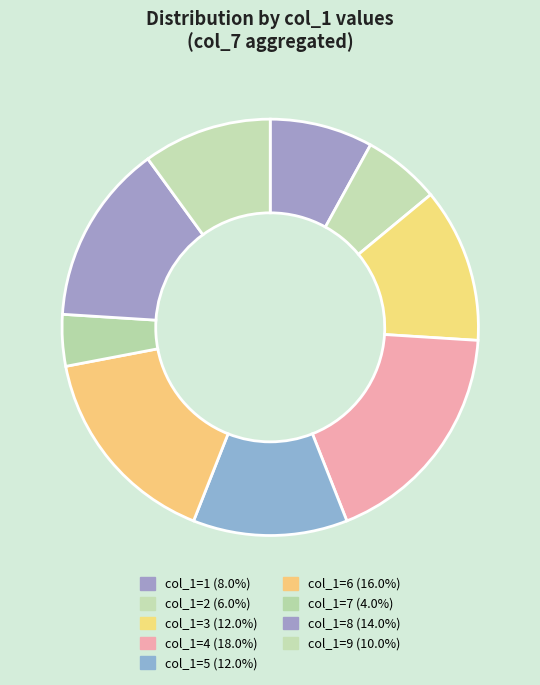

Count the number of slices in the pie.

9